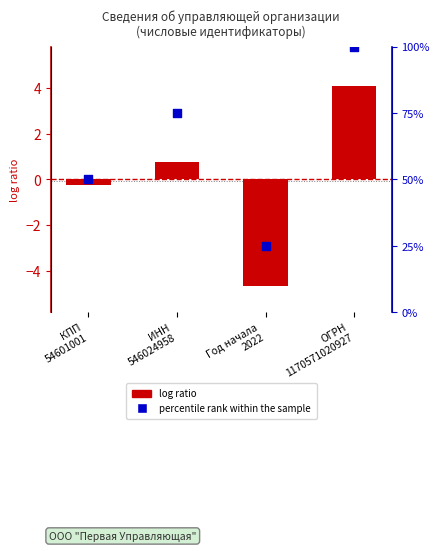

At how many categories does at least one series exceed 73?

2